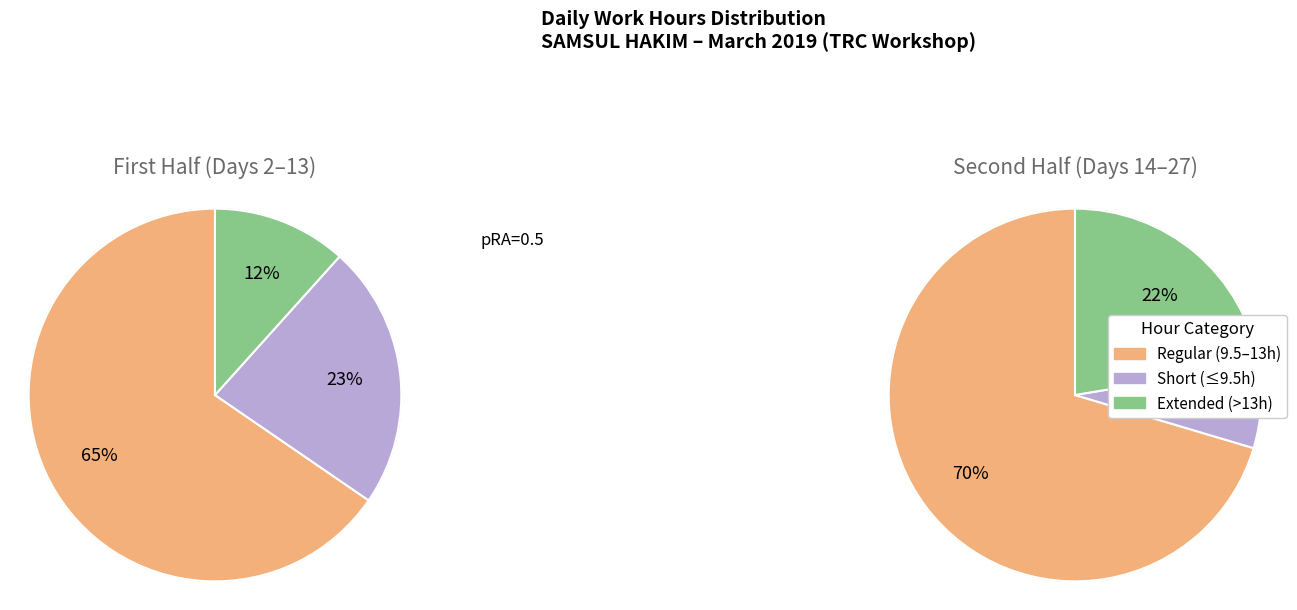

True or false: Day 9 accounts for 0% of the total.

True